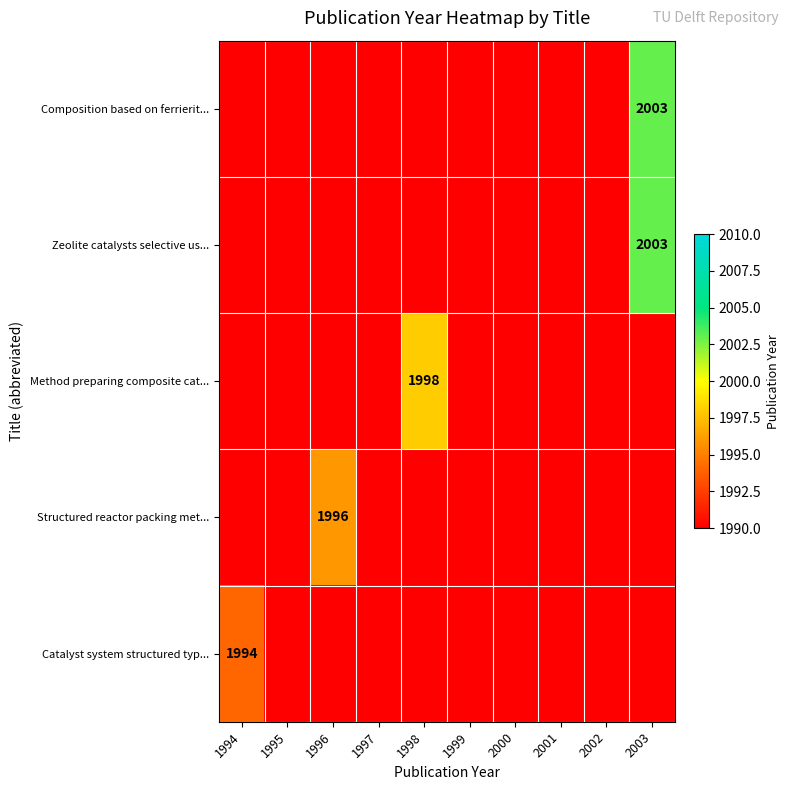

Is it true that Zeolite catalysts selective us... equals 3030 at 2003?

False